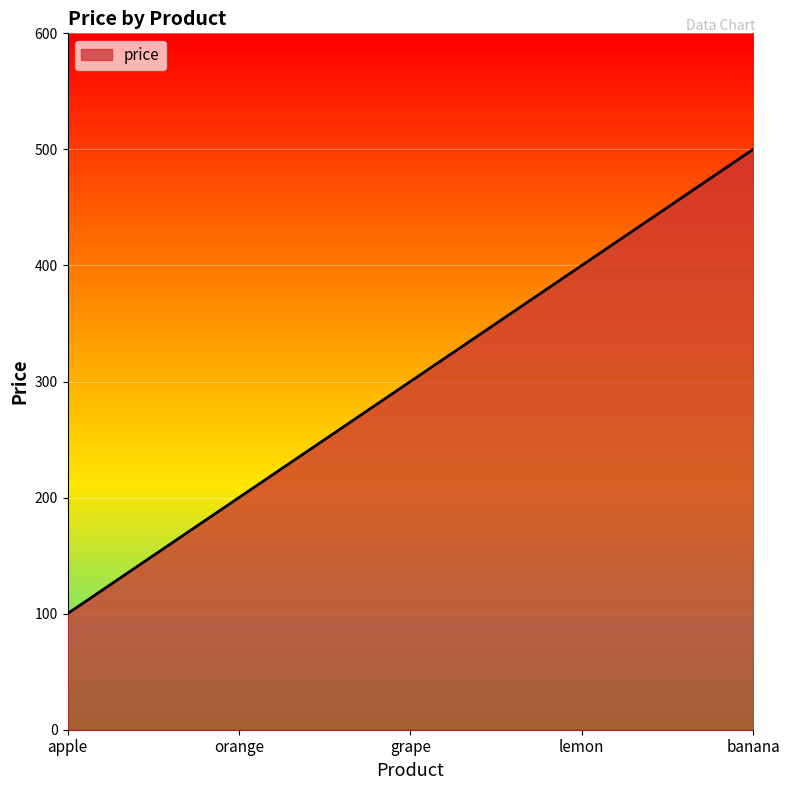

List the labels in order of value, smallest first.

apple, orange, grape, lemon, banana